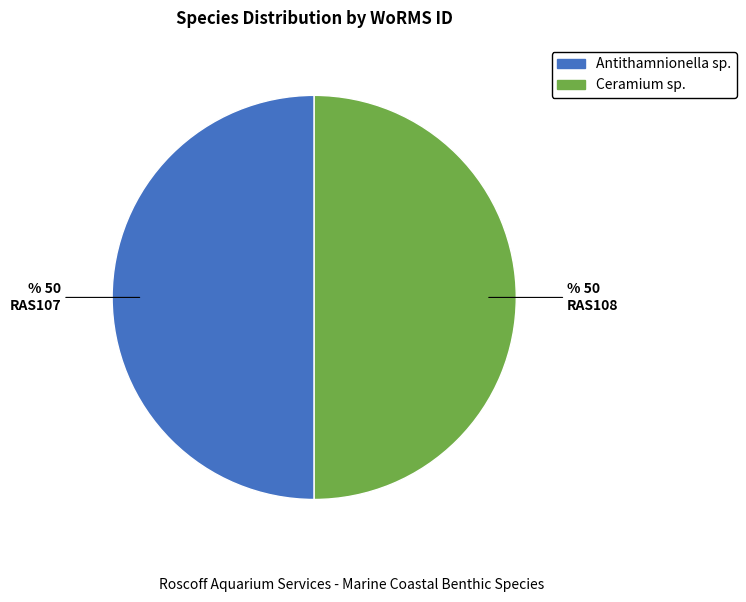

Count the number of slices in the pie.

2